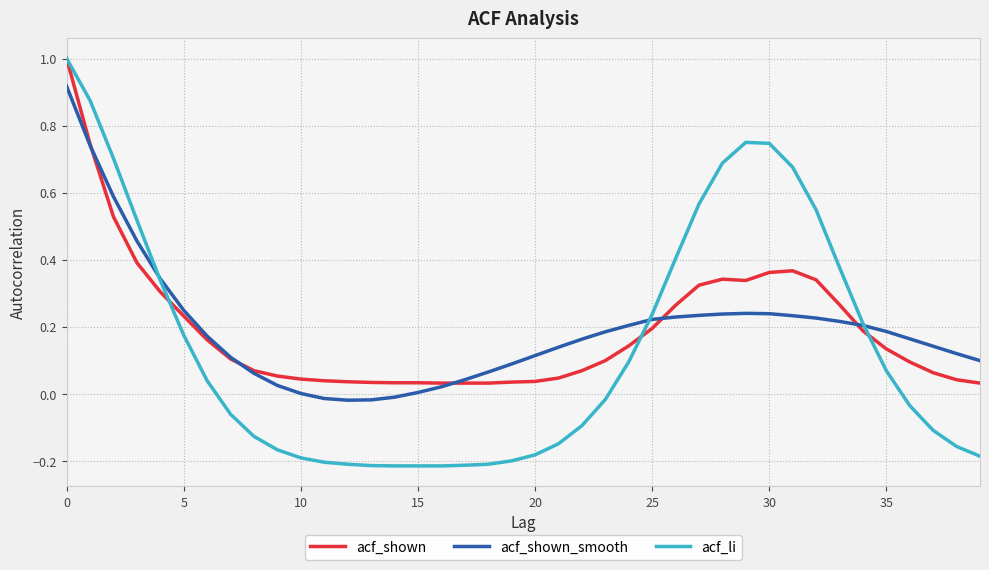

True or false: acf_shown and acf_shown_smooth intersect in this chart.

True